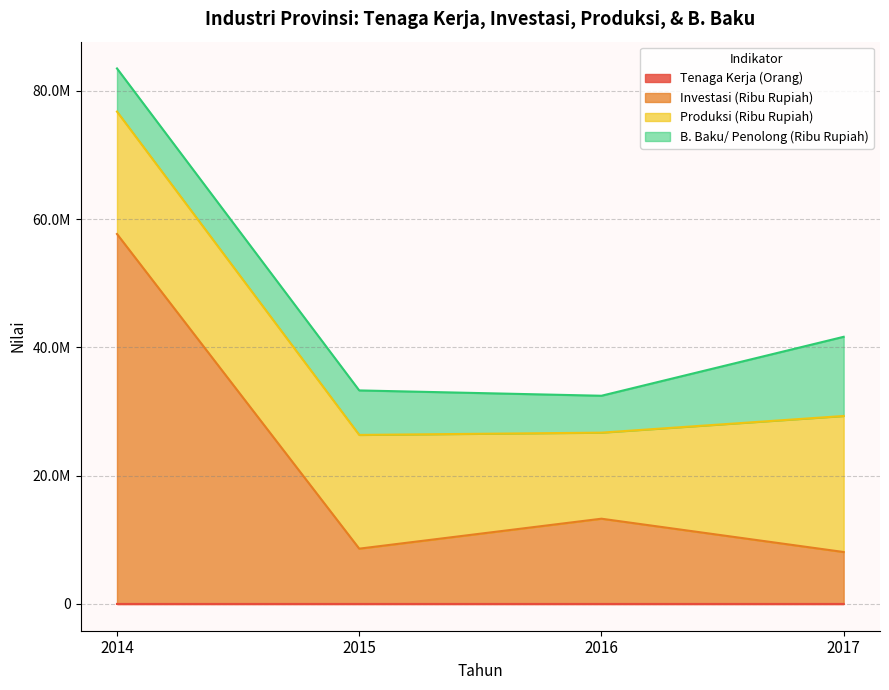

Is it true that Investasi (Ribu Rupiah) equals 18521761 at 2014?

False